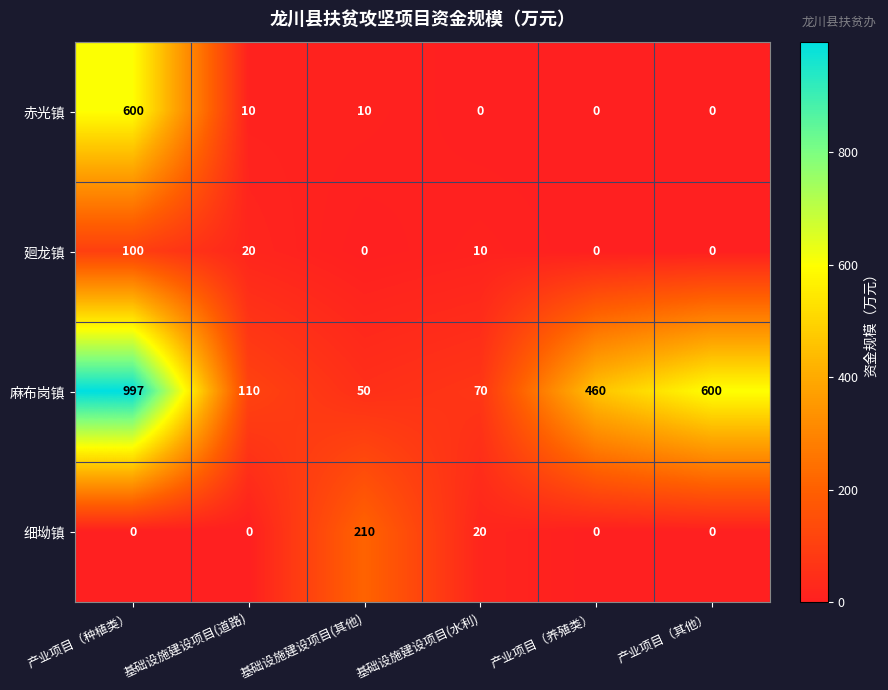

Is it true that 廻龙镇 equals 0 at 产业项目（养殖类）?

True